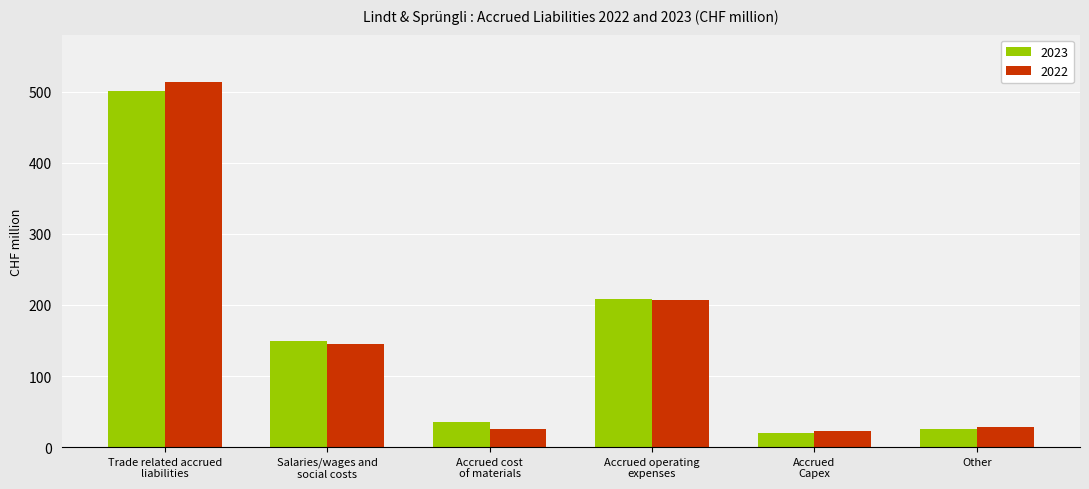

Does the chart contain any negative values?

No